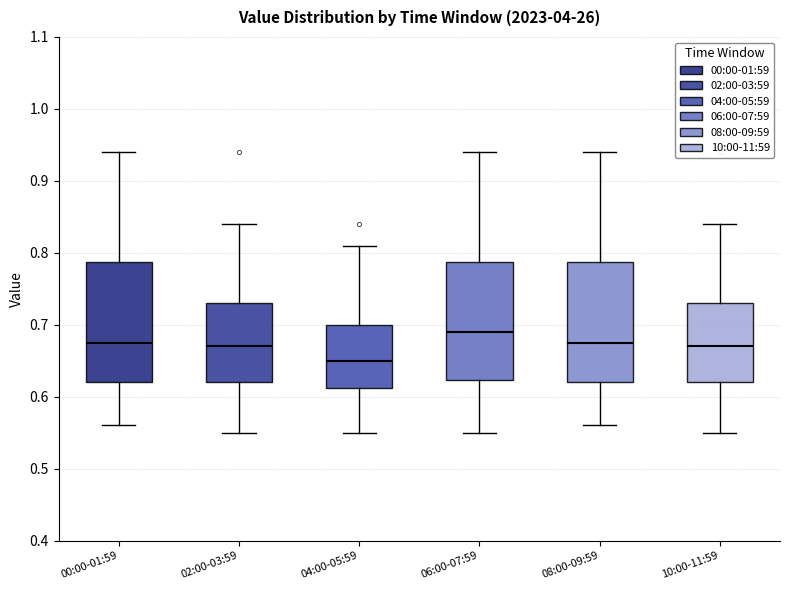

Reading left to right, transcribe this box plot: for each box, give where its median line is, the range the box spans, and where its two whiskers end, as read against the y-axis. The values are not printed on the chart, so give them approximately, as read against the axis.

00:00-01:59: median 0.68, box 0.62 to 0.79, whiskers 0.56 to 0.94
02:00-03:59: median 0.67, box 0.62 to 0.73, whiskers 0.55 to 0.84
04:00-05:59: median 0.65, box 0.61 to 0.70, whiskers 0.55 to 0.81
06:00-07:59: median 0.69, box 0.62 to 0.79, whiskers 0.55 to 0.94
08:00-09:59: median 0.68, box 0.62 to 0.79, whiskers 0.56 to 0.94
10:00-11:59: median 0.67, box 0.62 to 0.73, whiskers 0.55 to 0.84